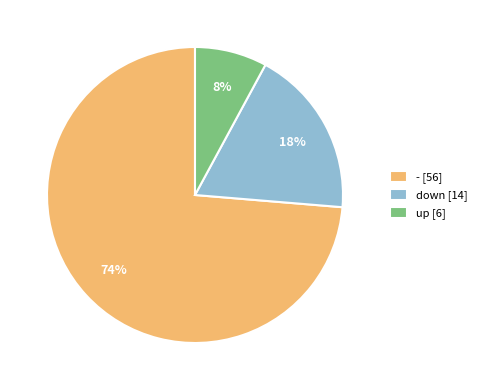

Combined, do up and - account for over 50%?

Yes